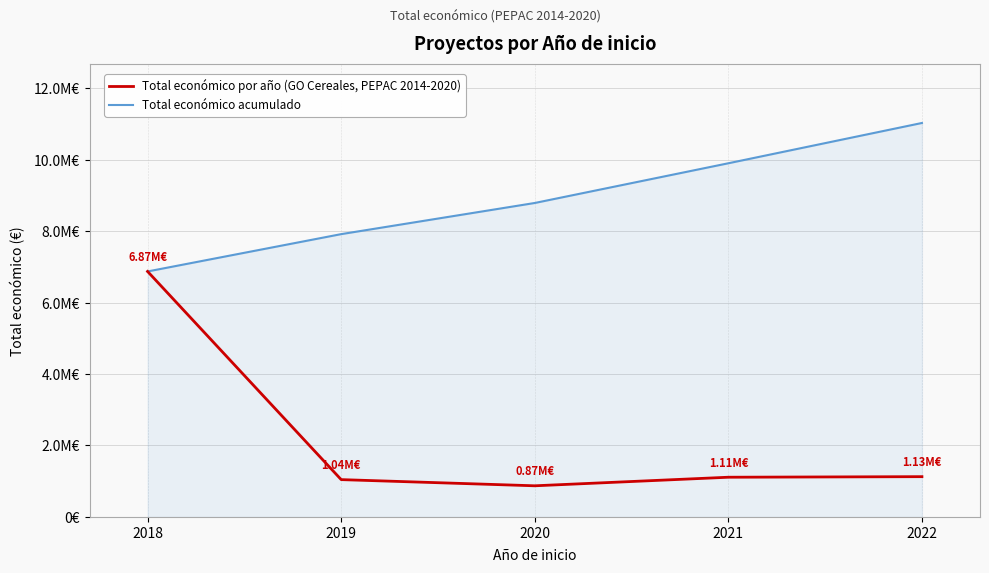

What is the difference between the Total económico acumulado values at 2020 and 2018?

1916667